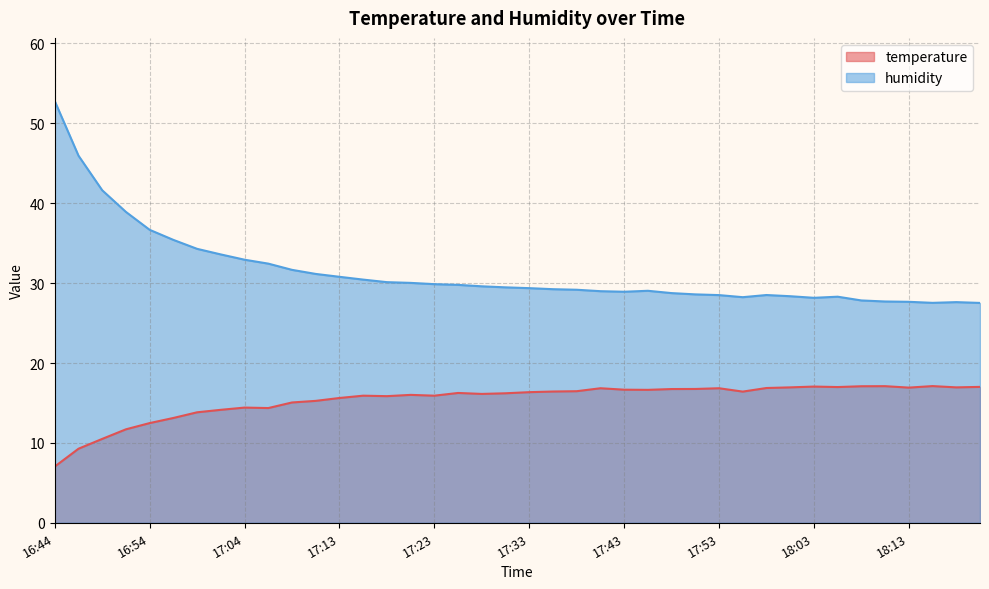

Reading left to right, transcribe all the data shown in this chart.

temperature: 7.0	9.3	10.5	11.7	12.5	13.1	13.8	14.1	14.4	14.4	15.1	15.3	15.6	15.9	15.8	16.0	15.9	16.2	16.1	16.2	16.4	16.4	16.5	16.8	16.7	16.6	16.7	16.8	16.8	16.4	16.9	16.9	17.1	17.0	17.1	17.1	16.9	17.1	16.9	17.0
humidity: 52.8	46.0	41.6	38.9	36.7	35.4	34.3	33.6	32.9	32.4	31.7	31.1	30.8	30.4	30.1	30.0	29.9	29.8	29.6	29.5	29.4	29.2	29.2	29.0	28.9	29.0	28.8	28.6	28.5	28.2	28.5	28.4	28.2	28.3	27.8	27.7	27.7	27.5	27.6	27.5